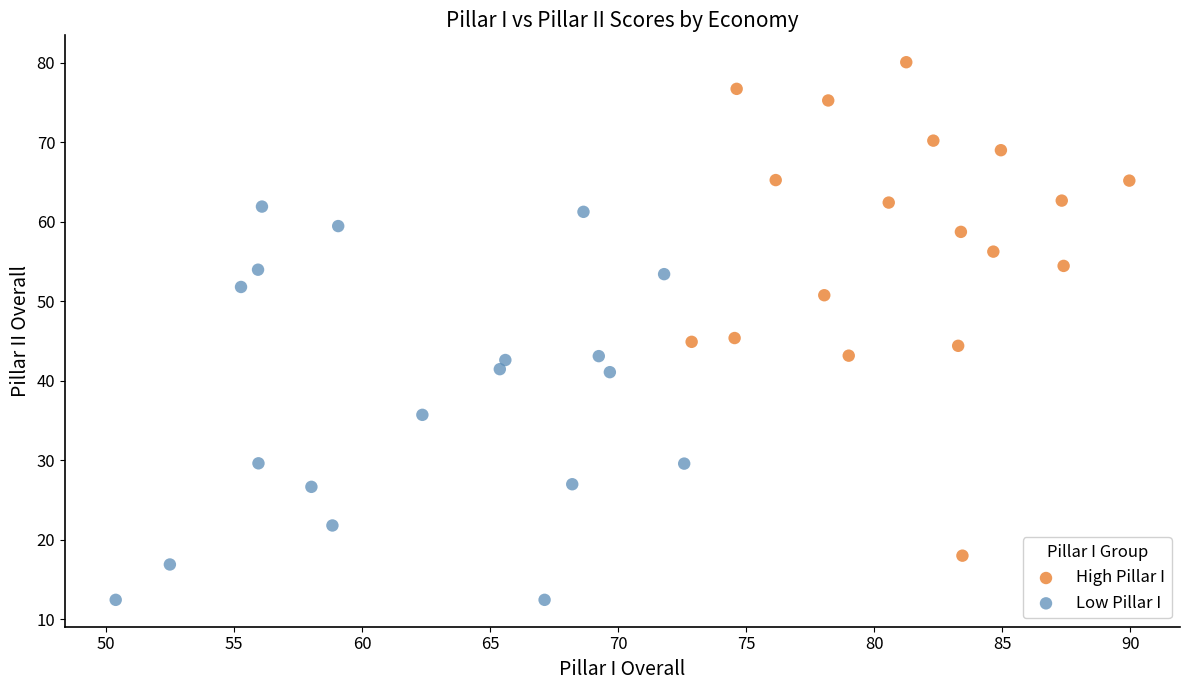

Which series has the largest Y range (max minus min)?

High Pillar I